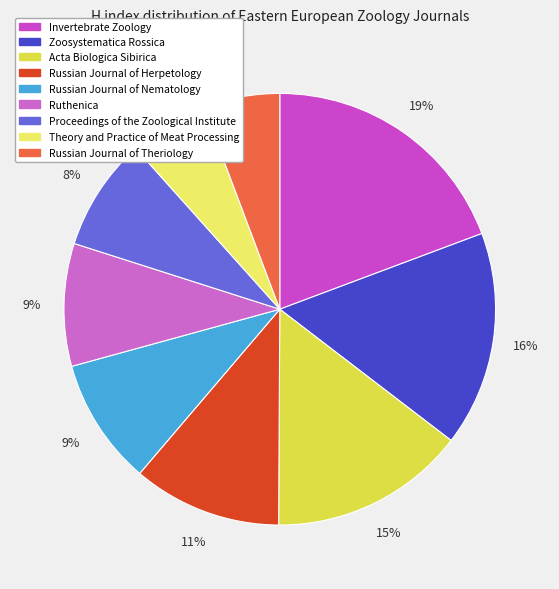

What is the change in value from Zoosystematica Rossica to Russian Journal of Herpetology?

-146